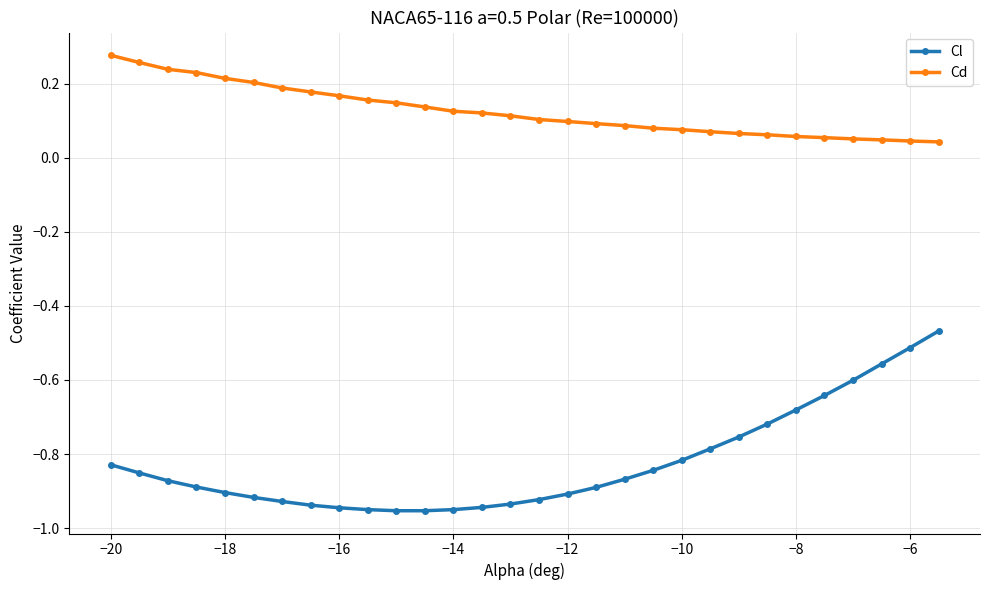

What is the sum of all Cd values?

3.8